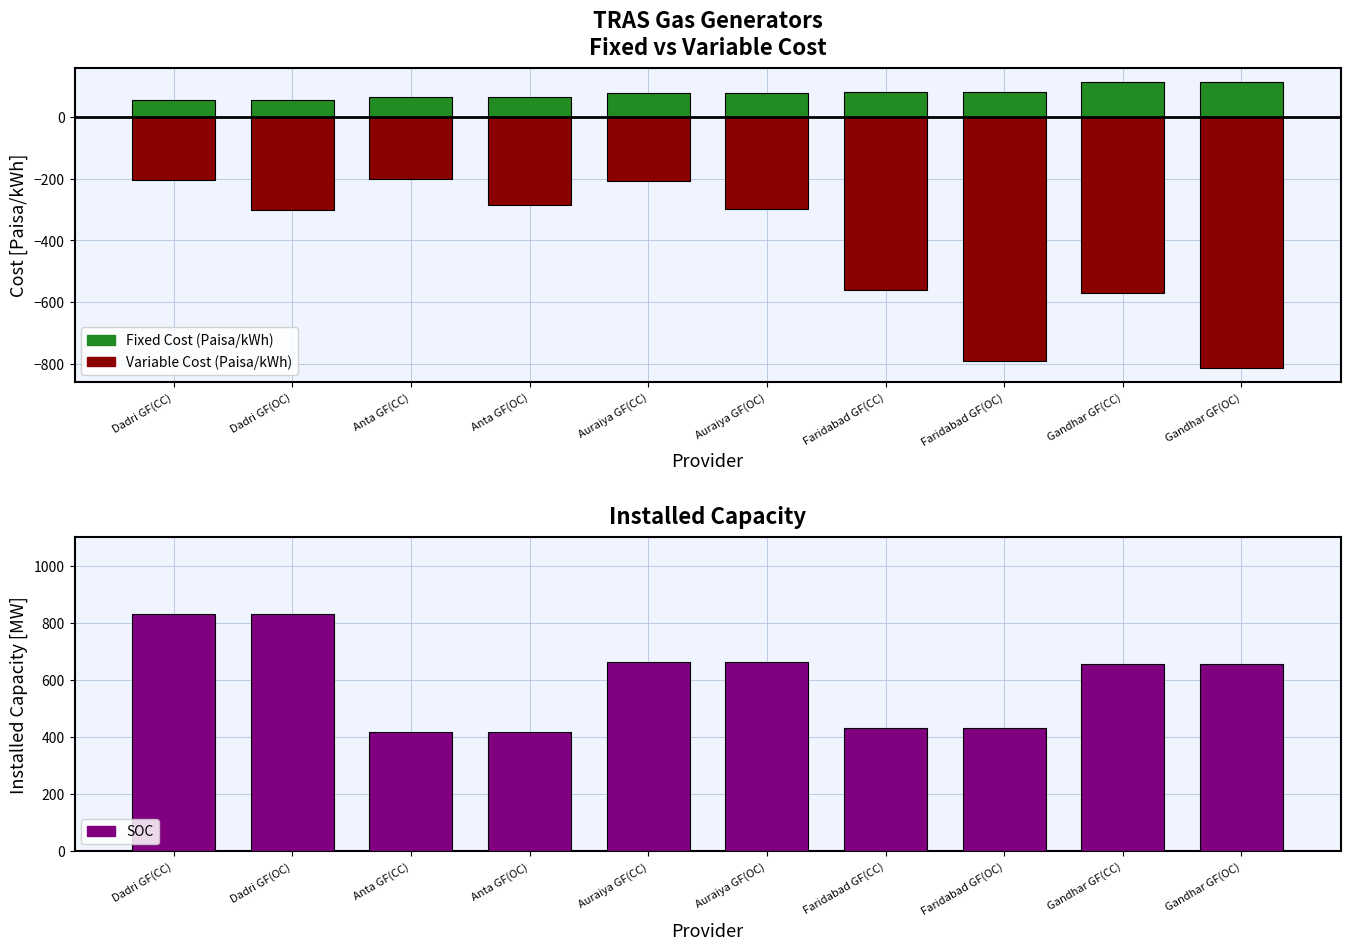

What is the lowest value of the Fixed Cost (Paisa/kWh) series?

52.8